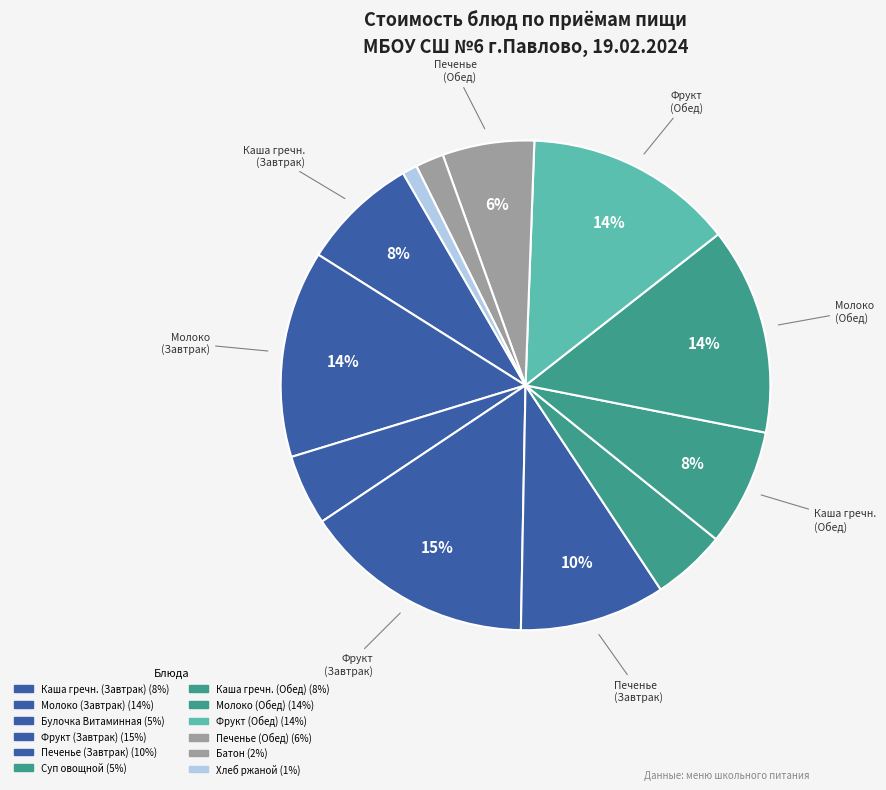

Does any single category account for the majority?

No